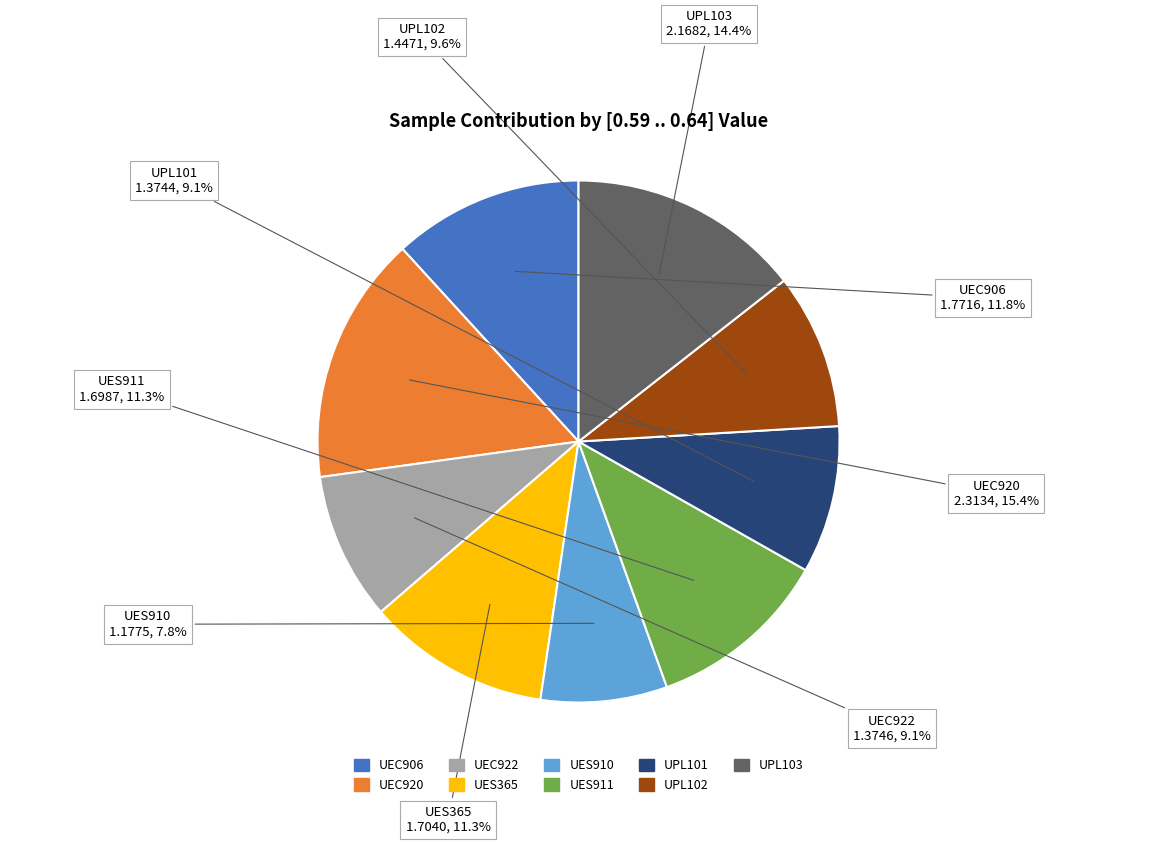

To the nearest percent, what is the average slice percentage?

11%